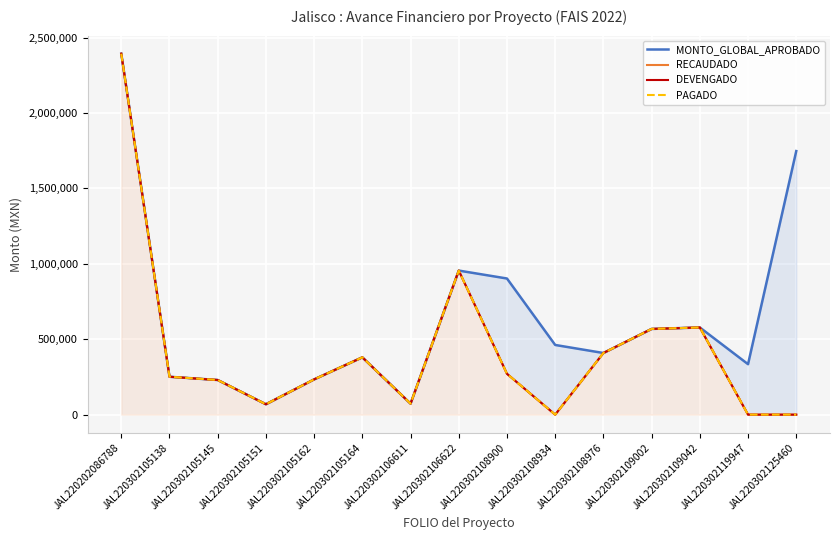

The DEVENGADO series shows 388198.3 at JAL220302105162. True or false?

False